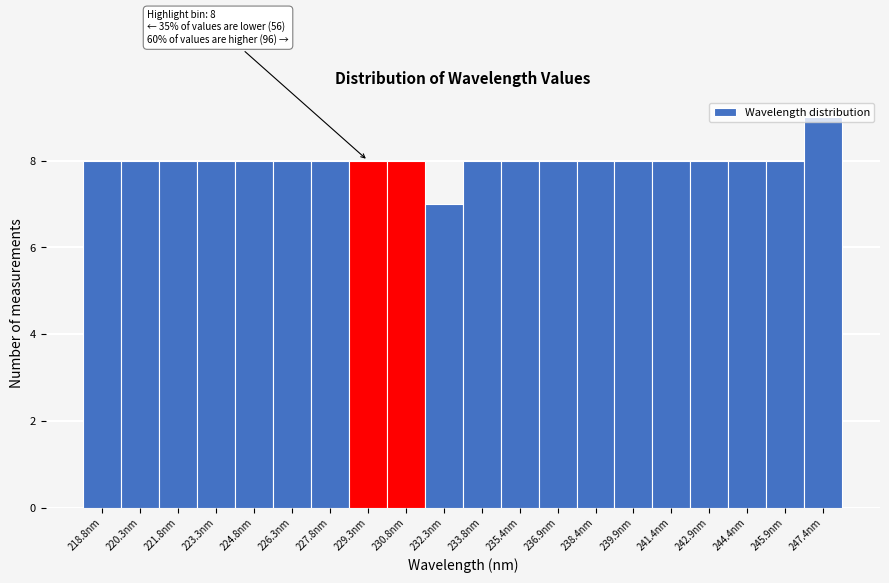

Which range on the x-axis has the tallest bar?

246.6 to 248.2